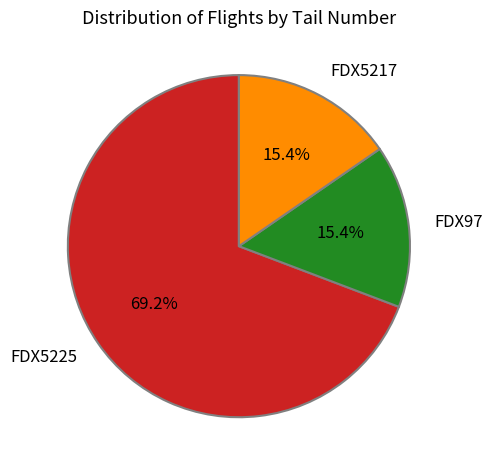

The FDX97 slice represents 15% of the pie. True or false?

True